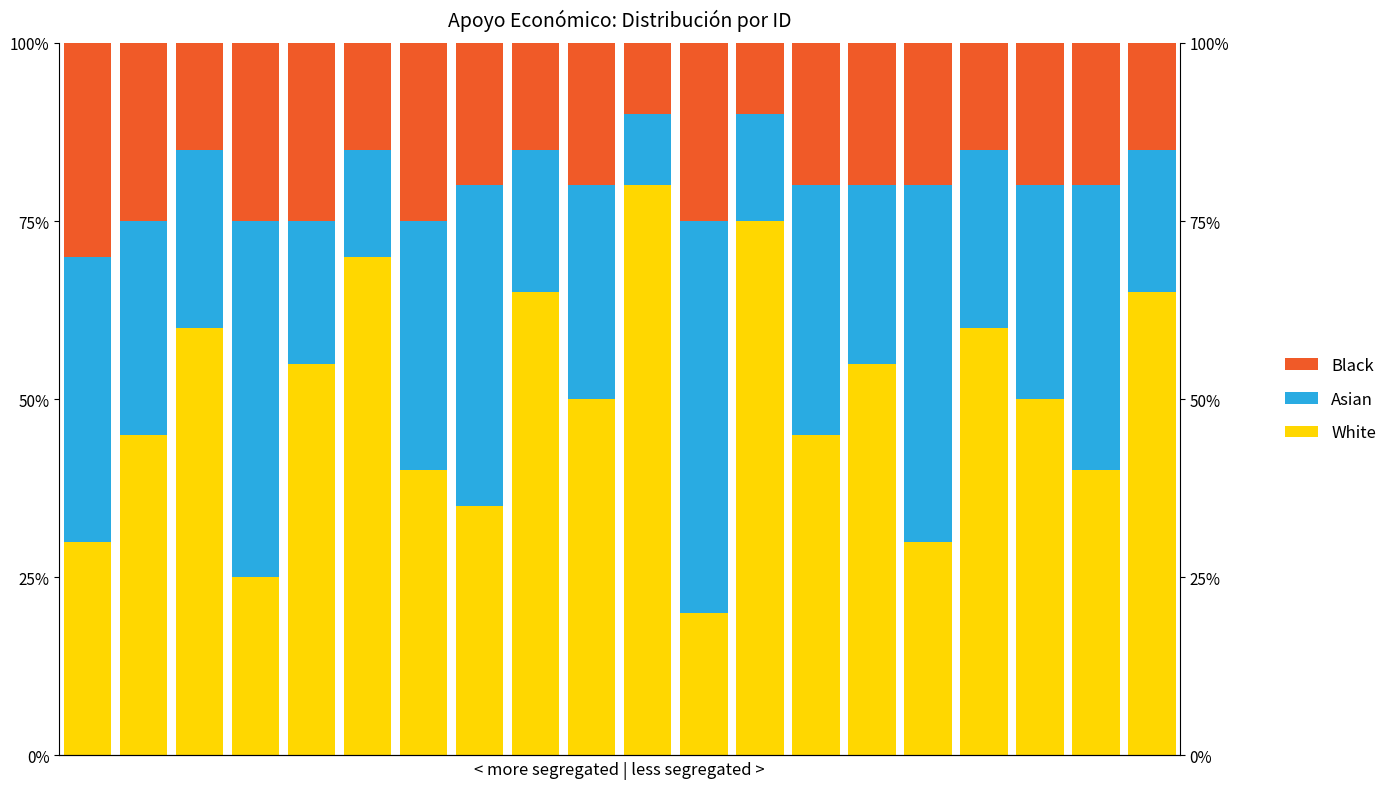

Which label corresponds to the largest value in the chart?

10